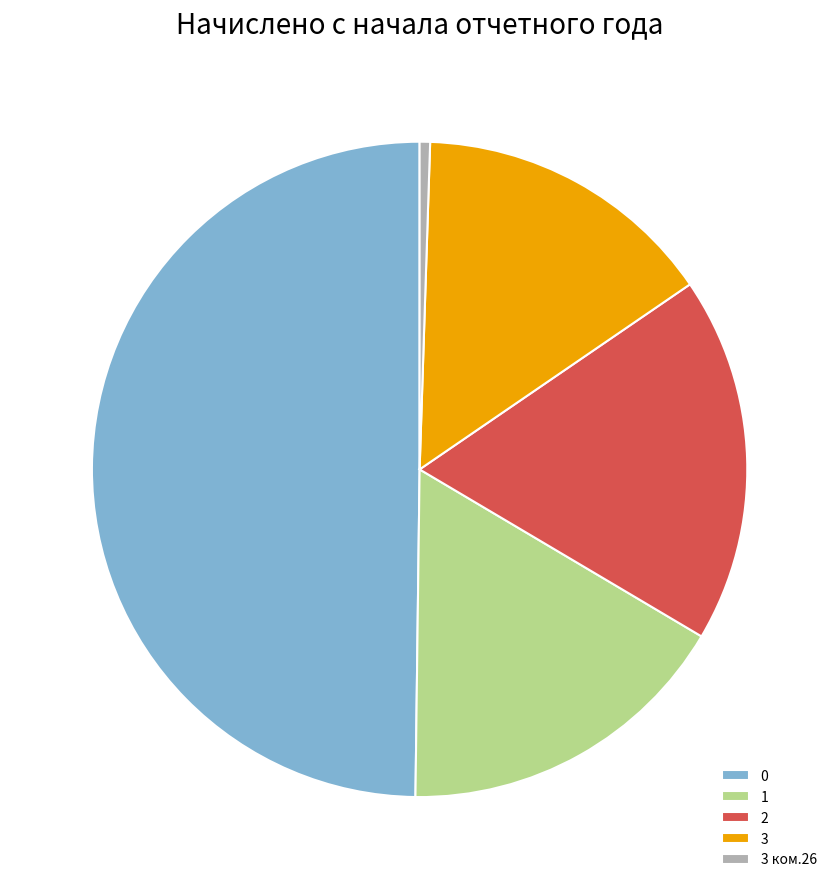

Does 2 represent more than half of the total?

No